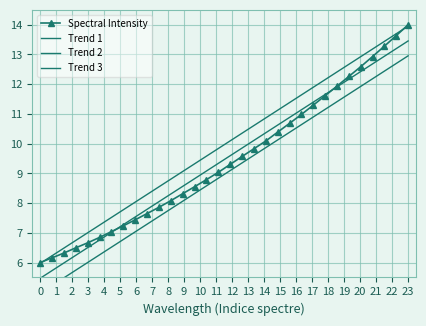

What is the highest value of the Spectral Intensity series?

14.0